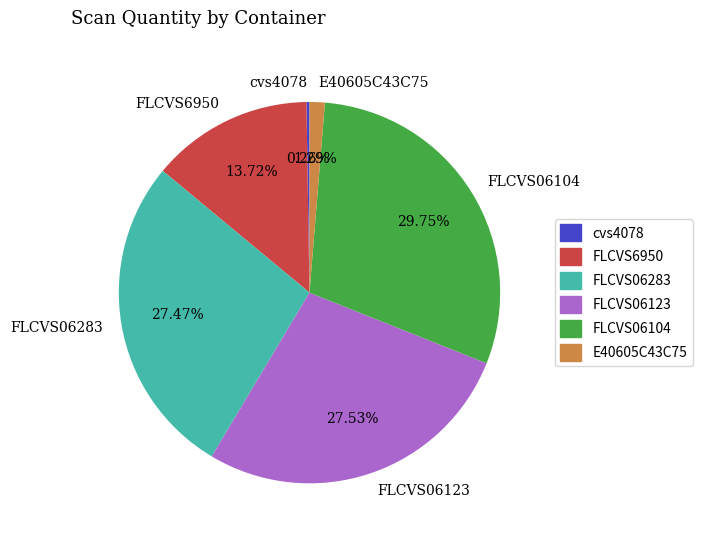

Which has a higher value, FLCVS6950 or FLCVS06104?

FLCVS06104